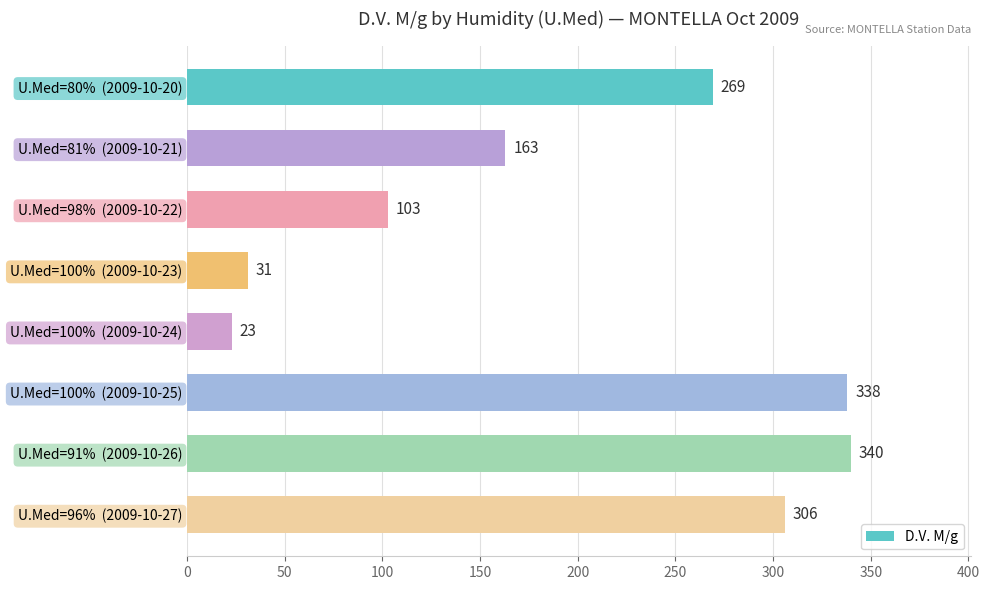

What is the sum of the values at U.Med=96%  (2009-10-27) and U.Med=100%  (2009-10-24)?

329